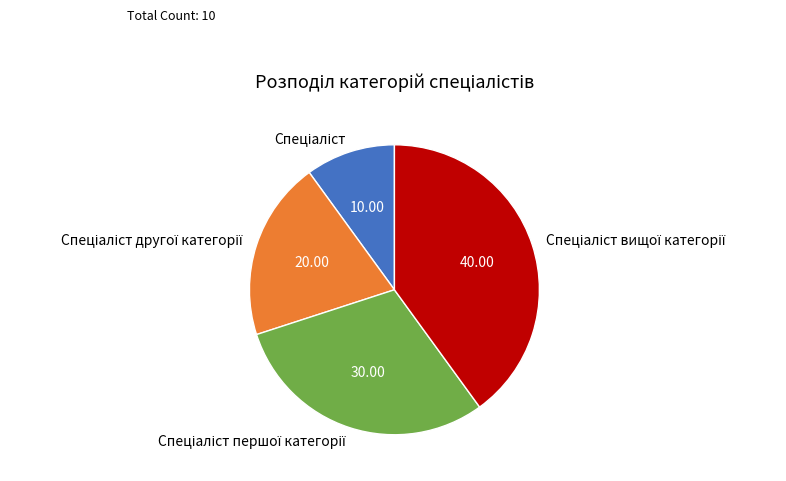

Count the number of slices in the pie.

4